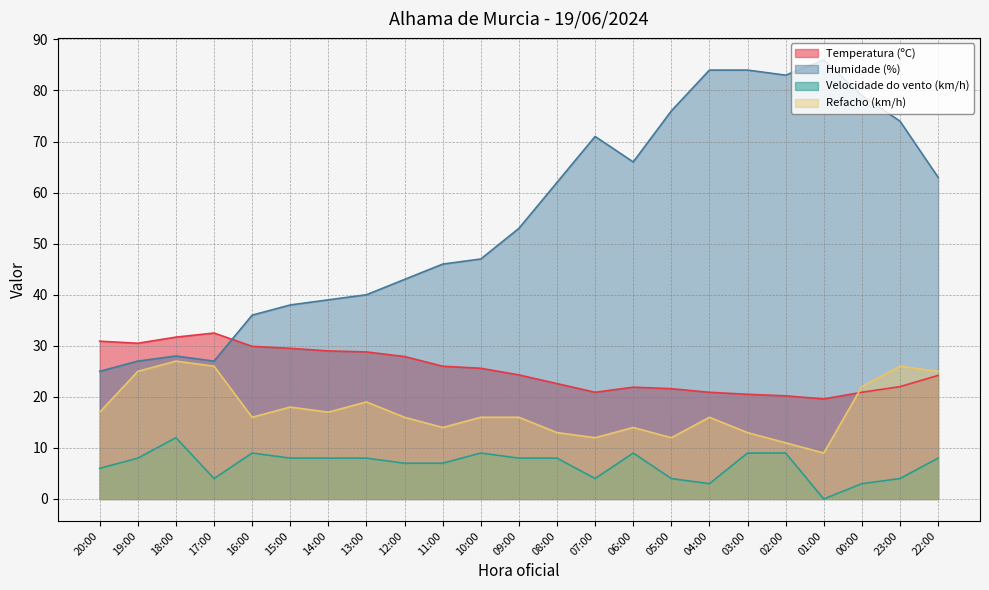

List the series in order of their overall mean, lowest first.

Velocidade do vento (km/h), Refacho (km/h), Temperatura (ºC), Humidade (%)